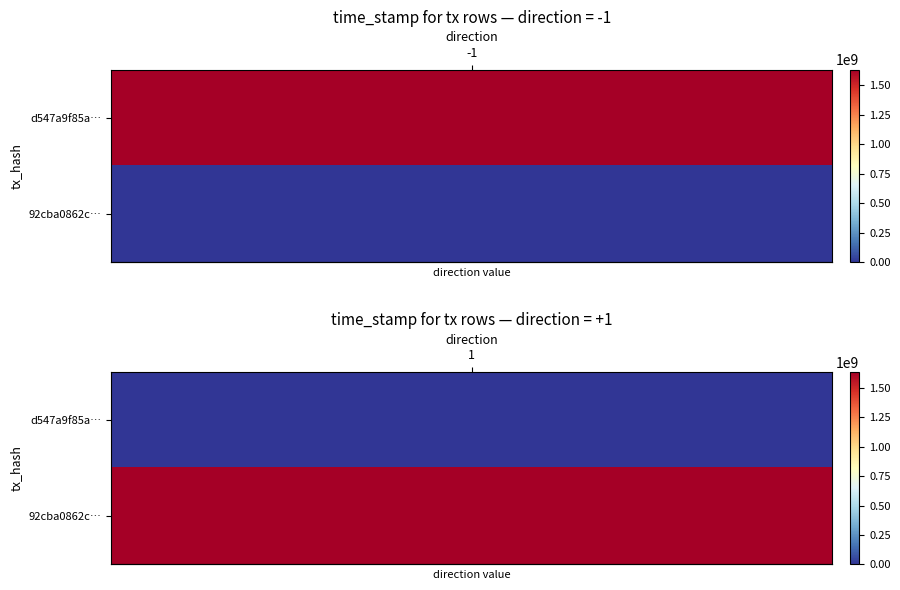

What is the difference between the d547a9f85a53abc7190671d33a61be6913c4962 values at 0 and 1?

1634442735